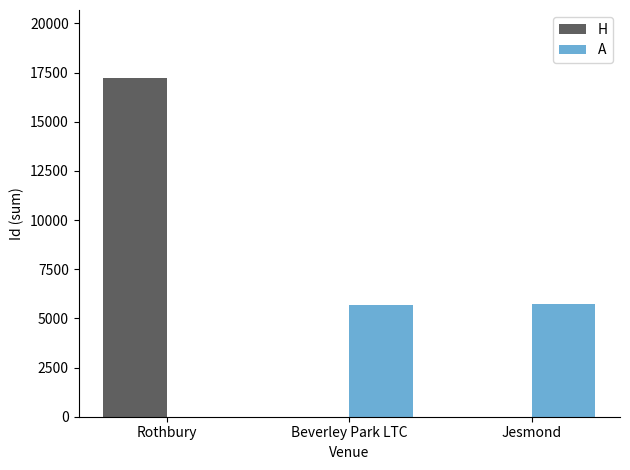

At which category does the chart reach its peak across all series?

Rothbury